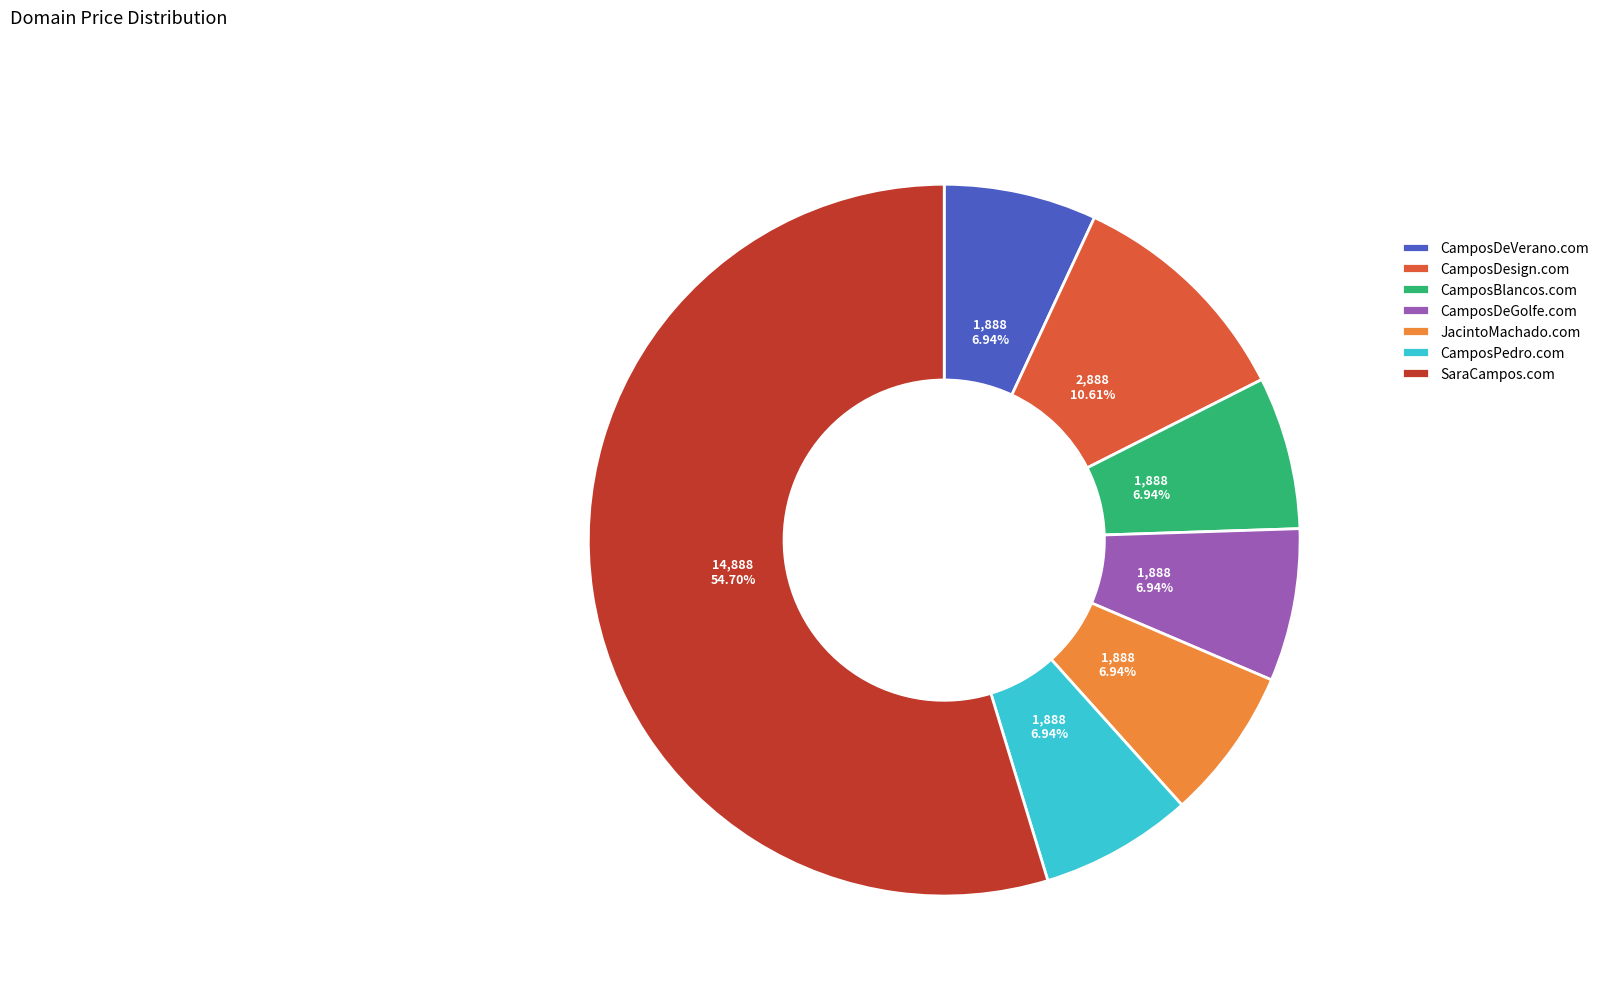

Which slice is the largest?

SaraCampos.com